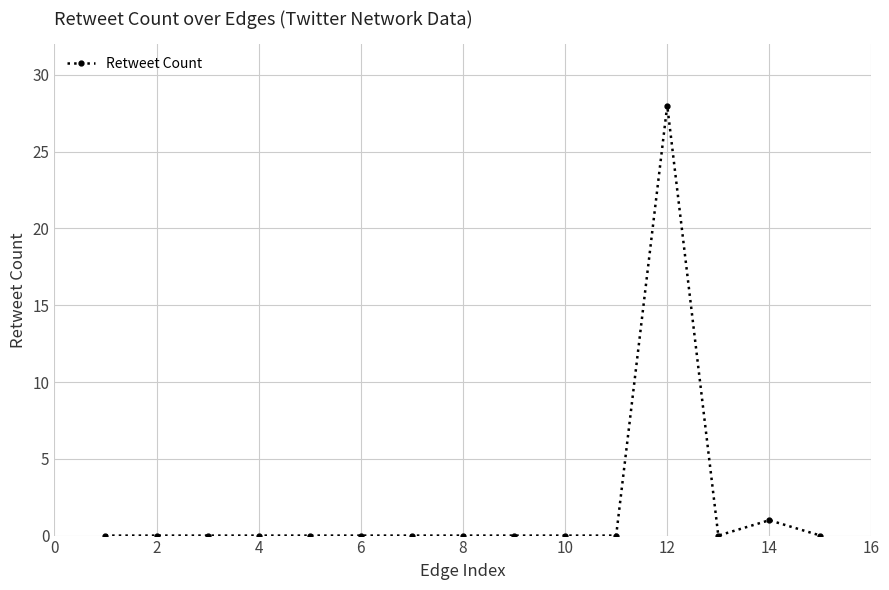

Count the number of categories in the chart.

15